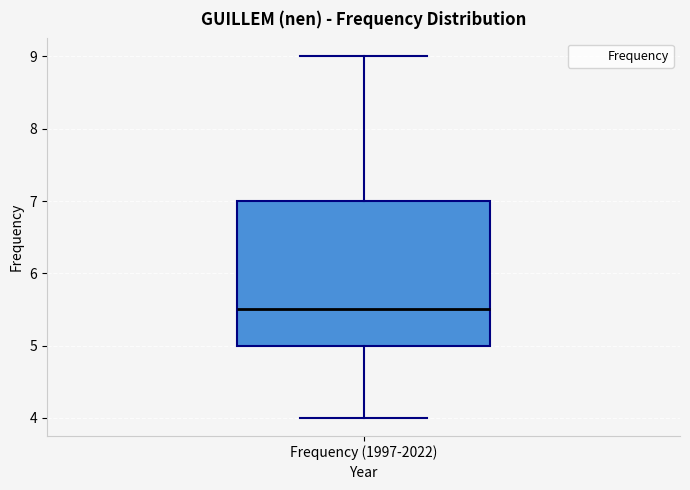

Where does the median line of the box for Frequency (1997-2022) sit on the y-axis? The values are not printed on the chart, so give them approximately, as read against the axis.

5.5